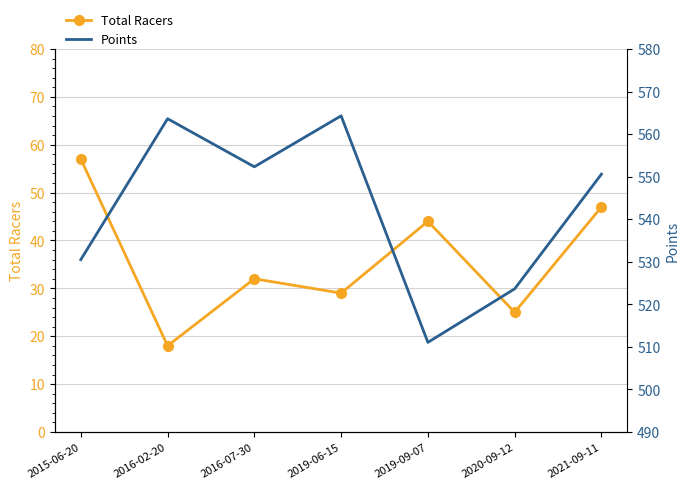

Is the value of Points at 2016-07-30 greater than the value of Total Racers at 2015-06-20?

Yes